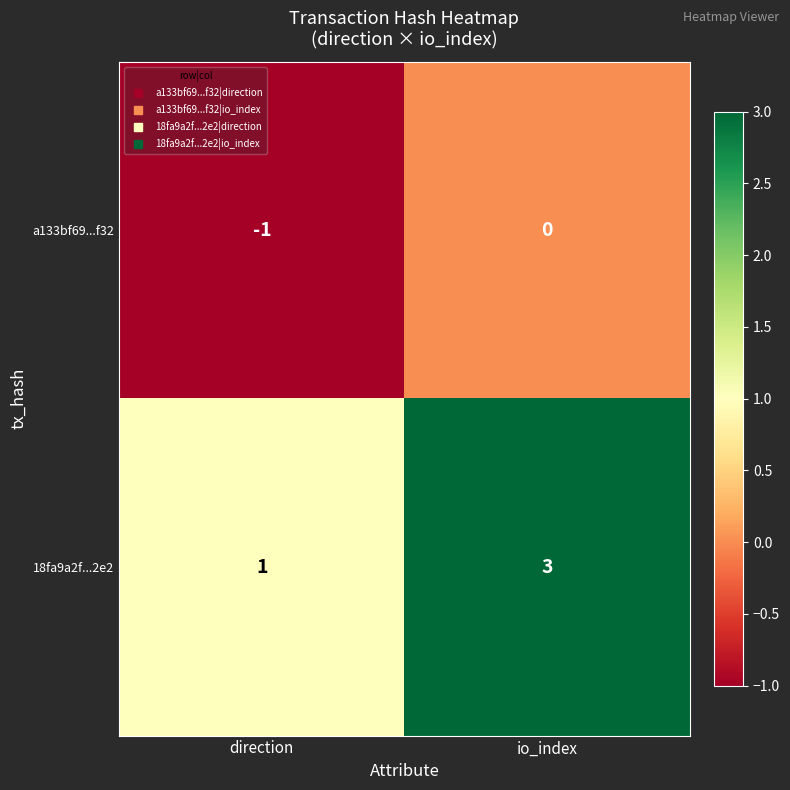

At how many categories does at least one series exceed 0?

2